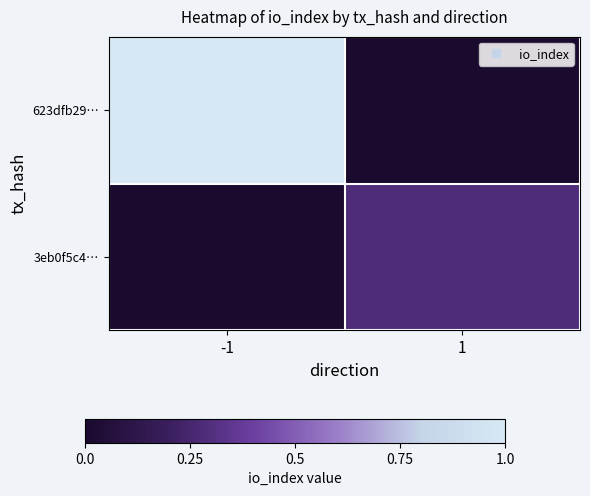

Between -1 and 1, which is larger?

-1